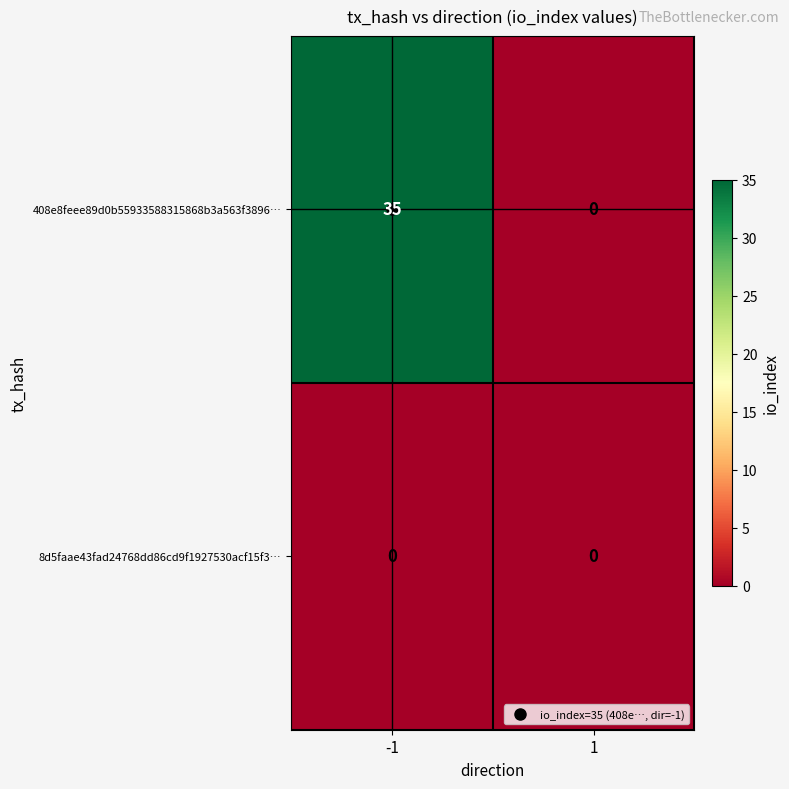

Rank the series at -1 from lowest to highest value.

8d5faae43fad24768dd86cd9f1927530acf15f3…, 408e8feee89d0b55933588315868b3a563f3896…